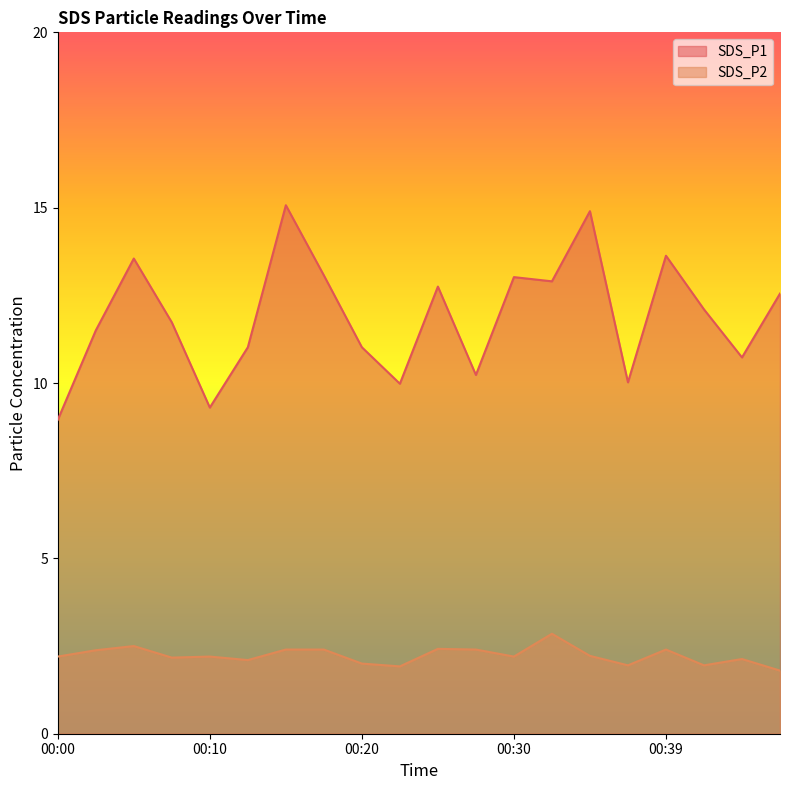

List the series in order of their peak value, highest first.

SDS_P1, SDS_P2